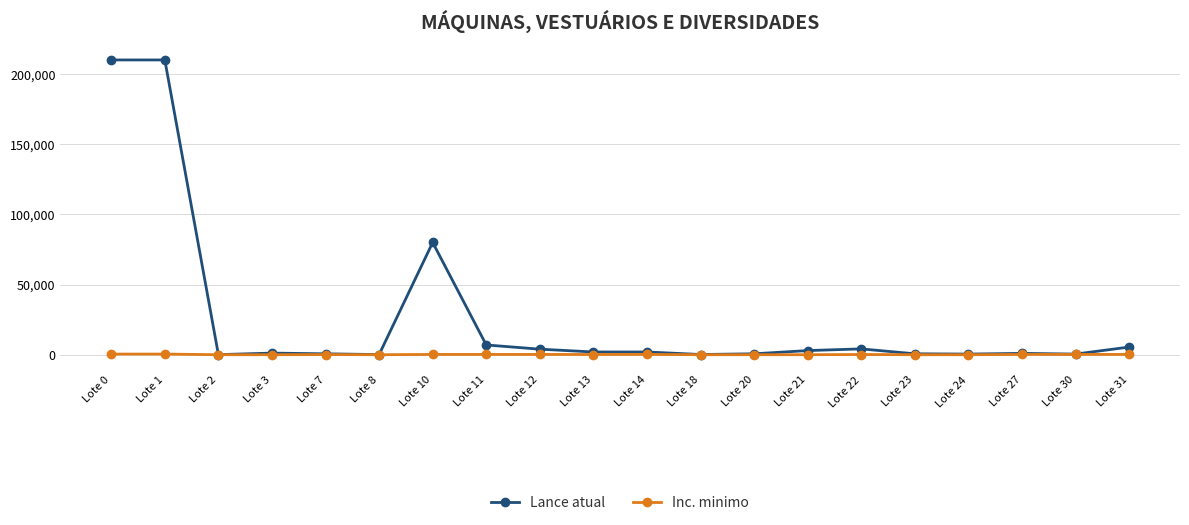

Rank the series by their maximum value, from highest to lowest.

Lance atual, Inc. minimo